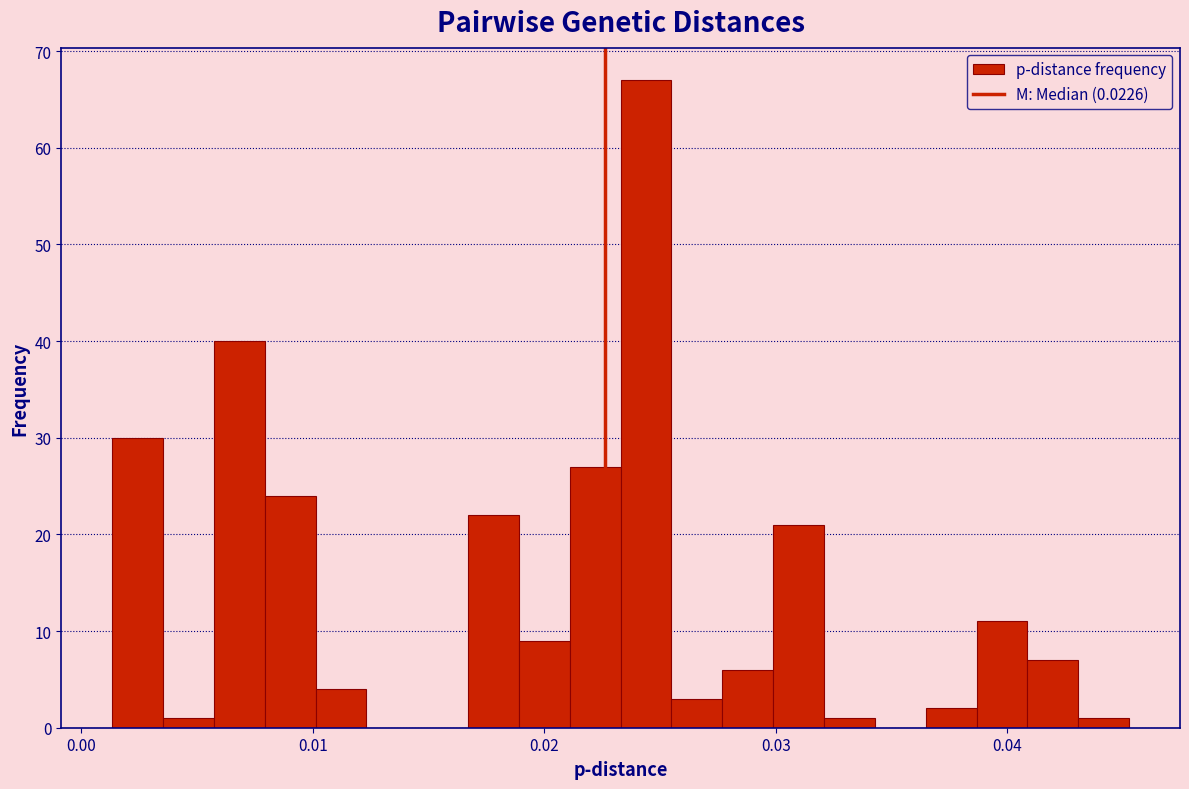

Read against the x-axis, roughly where is the centre of the tallest bar?

0.024